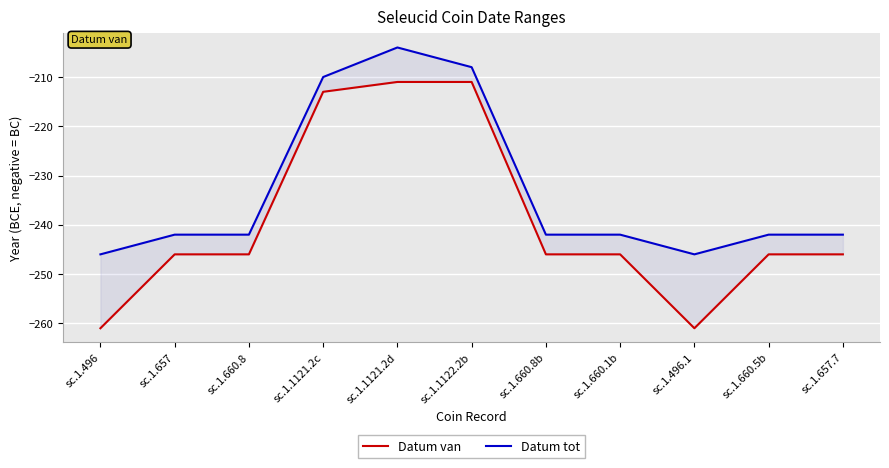

At how many categories does at least one series exceed -252?

11